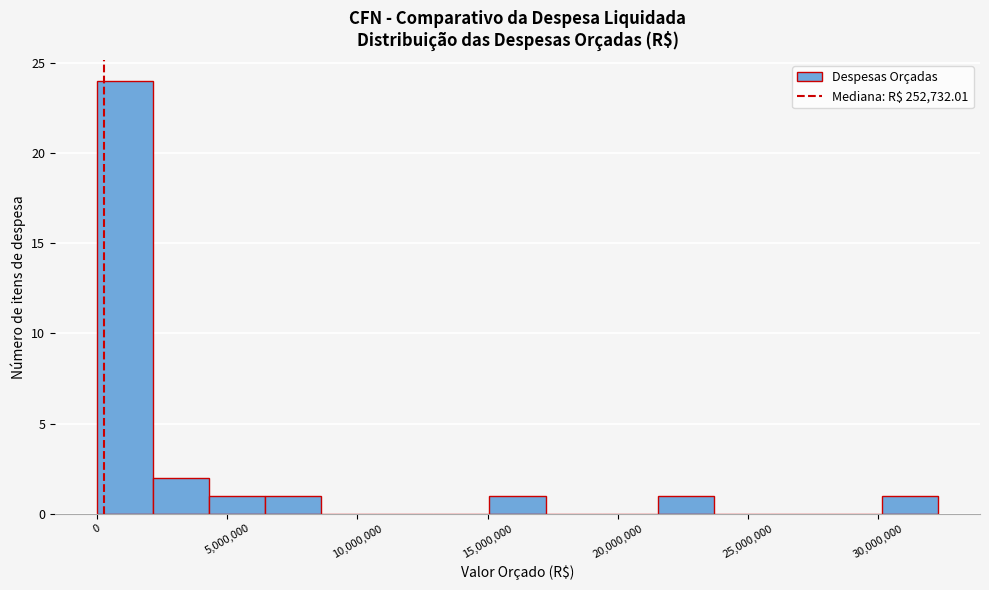

Reading left to right, transcribe this chart: for each bar, give the range it covers on the x-axis and its height. Neither the bar edges nor the heights are printed on the chart, so give them approximately, as read against the axes.

0 to 2000000: 24
2000000 to 4500000: 2
4500000 to 6500000: 1
6500000 to 8500000: 1
8500000 to 11000000: 0
11000000 to 13000000: 0
13000000 to 15000000: 0
15000000 to 17000000: 1
17000000 to 19500000: 0
19500000 to 21500000: 0
21500000 to 23500000: 1
23500000 to 26000000: 0
26000000 to 28000000: 0
28000000 to 30000000: 0
30000000 to 32500000: 1